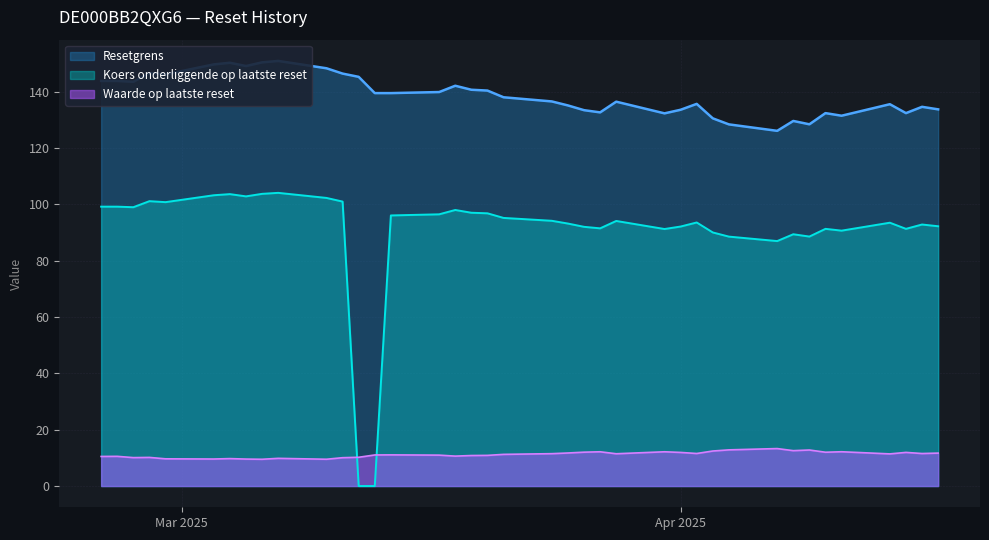

Which series has the largest total across all categories?

Resetgrens